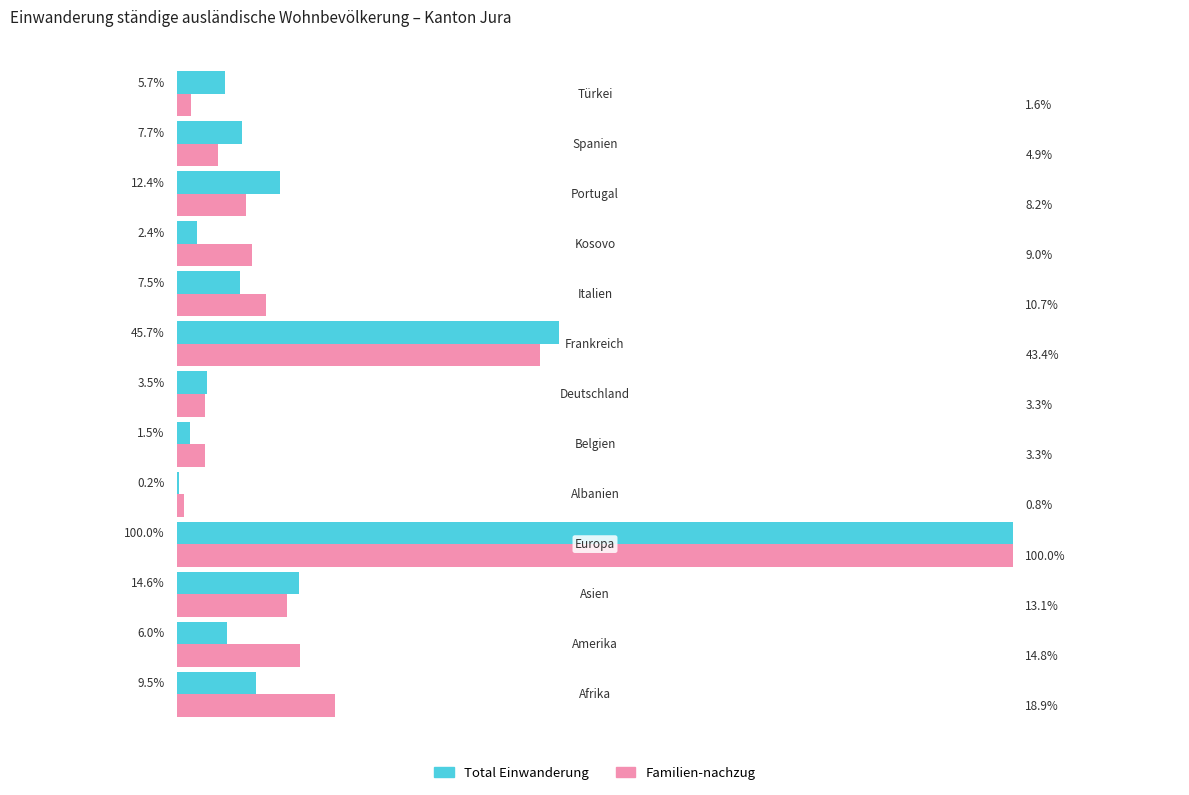

Which series has the largest total across all categories?

Familien-nachzug